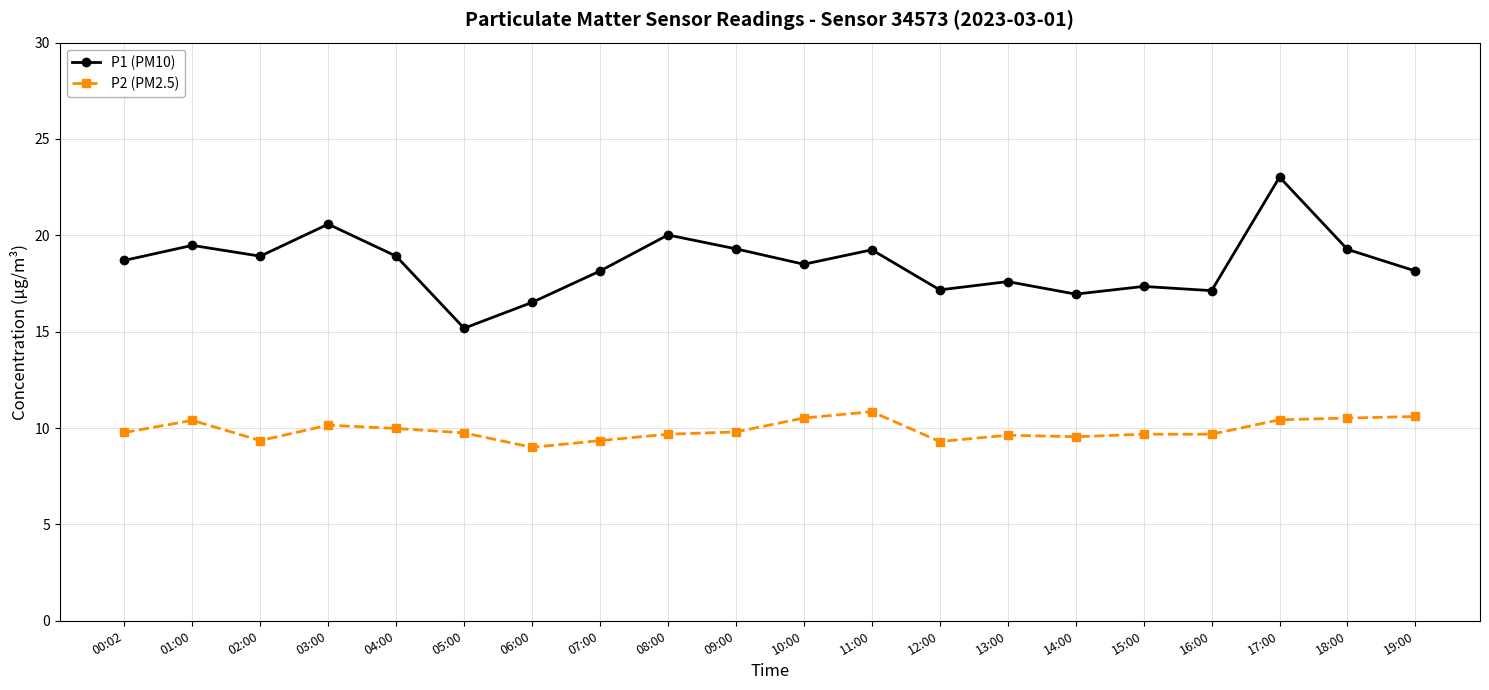

At 06:00, list the series in order from largest to smallest.

P1 (PM10), P2 (PM2.5)